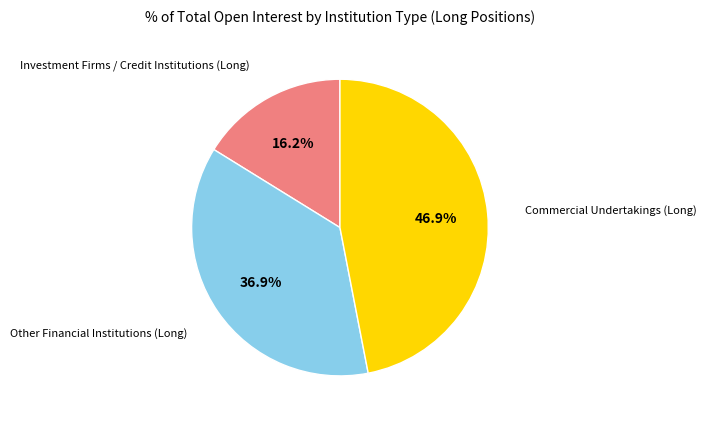

How many segments does this pie chart have?

3